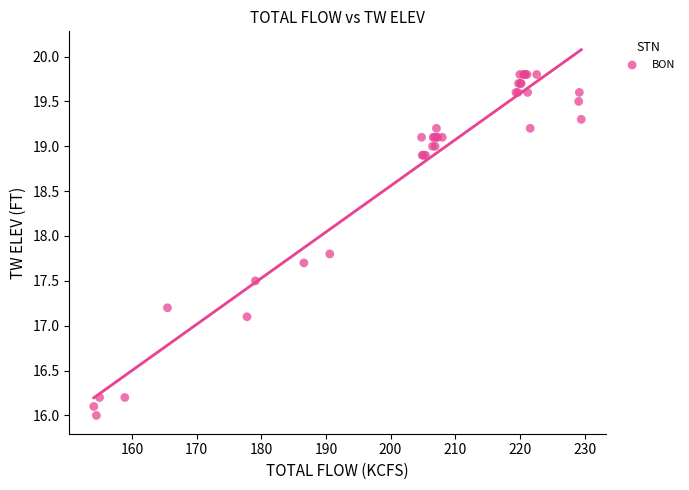

What Y value in the scatter plot is closest to 17?

17.1